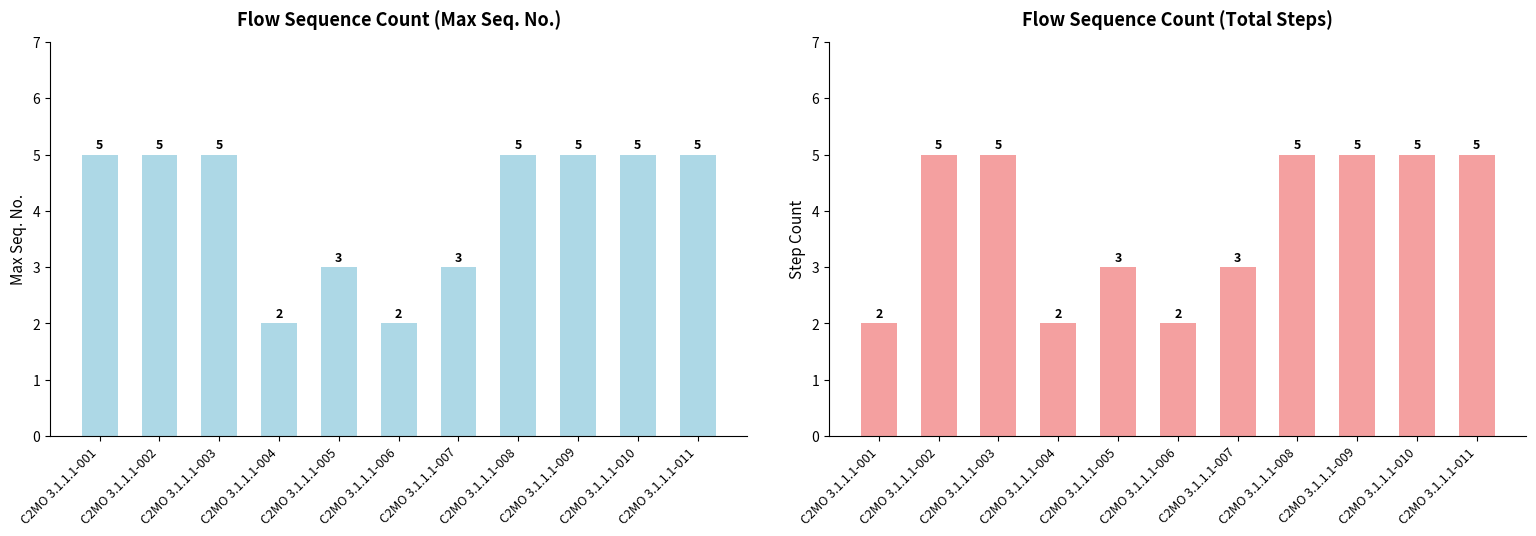

Which series changed the most between C2MO 3.1.1.1-001 and C2MO 3.1.1.1-011?

Seq. No. (Count)